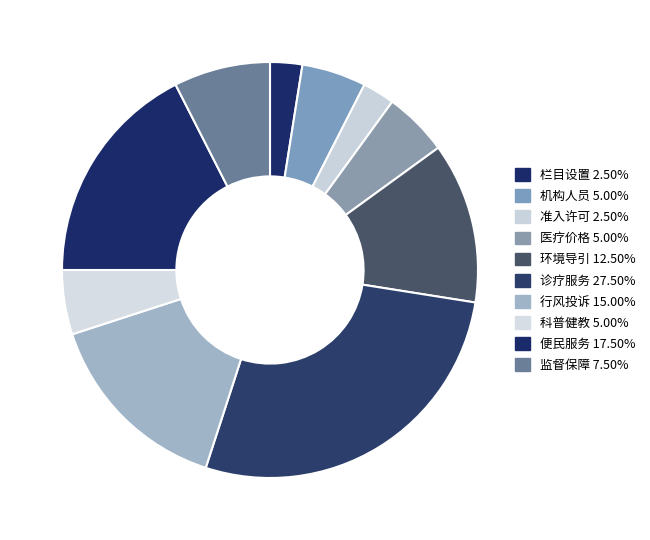

Is 便民服务 the majority of the pie?

No